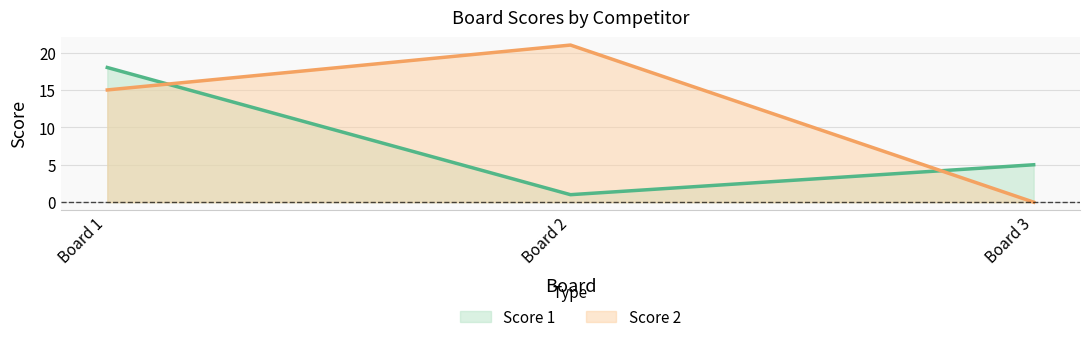

What is the value of the Score 1 point at the 2nd from the left?

1